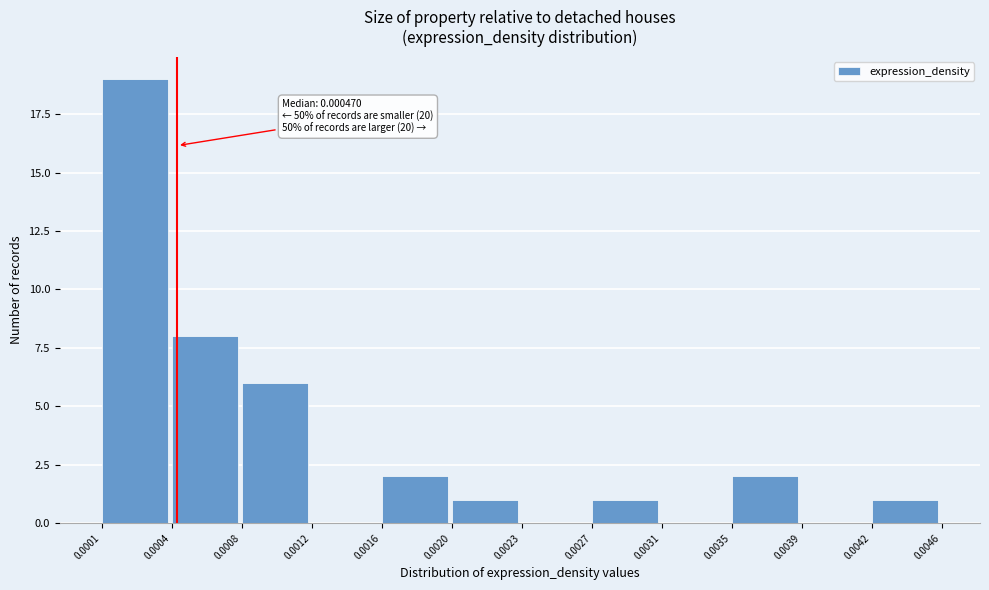

Over which range of the x-axis is the bar tallest?

0.0001 to 0.0004